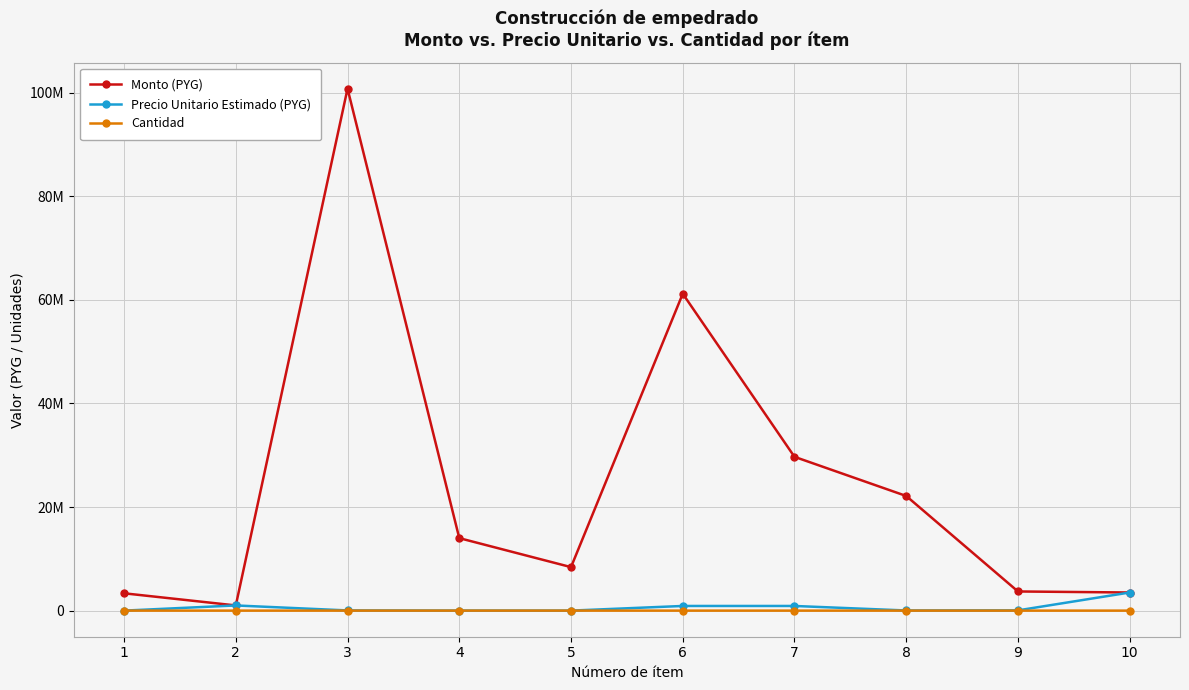

What is the spread (max minus min) of values at 7?

29699967